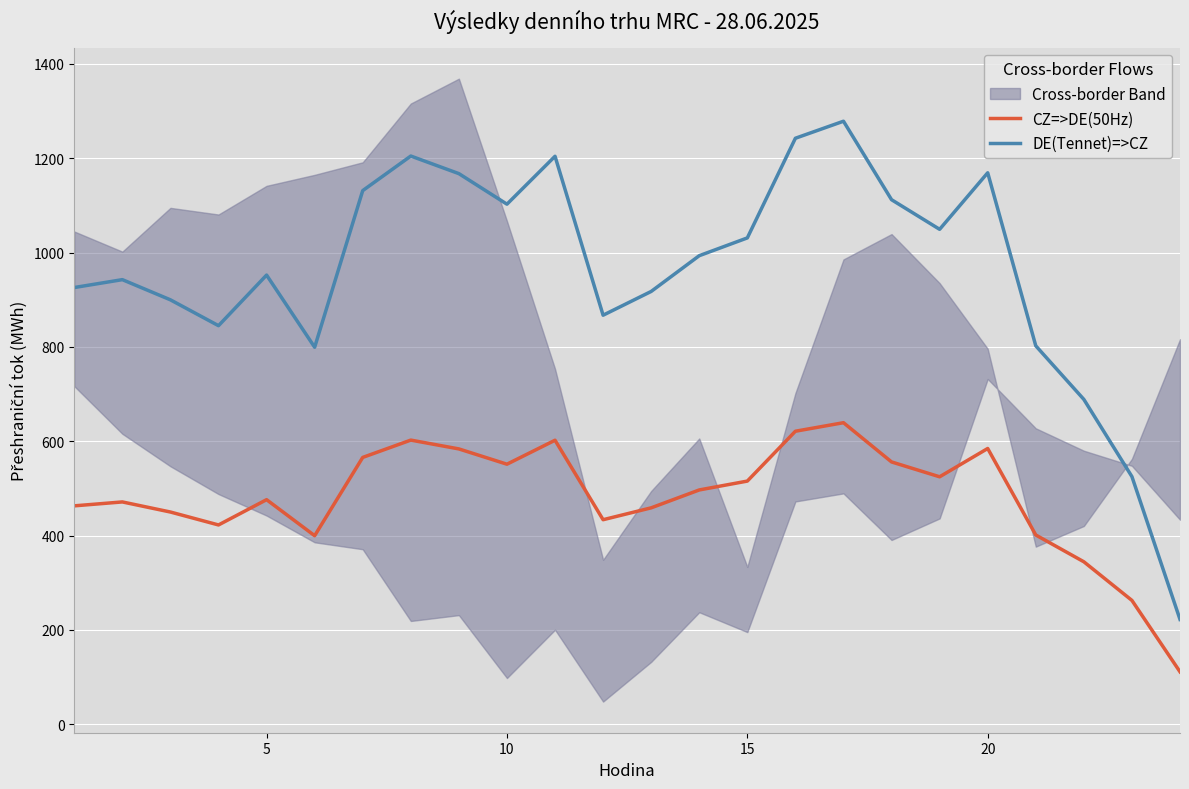

Rank the series by their average value, from highest to lowest.

DE(Tennet)=>CZ, CZ=>DE(50Hz)